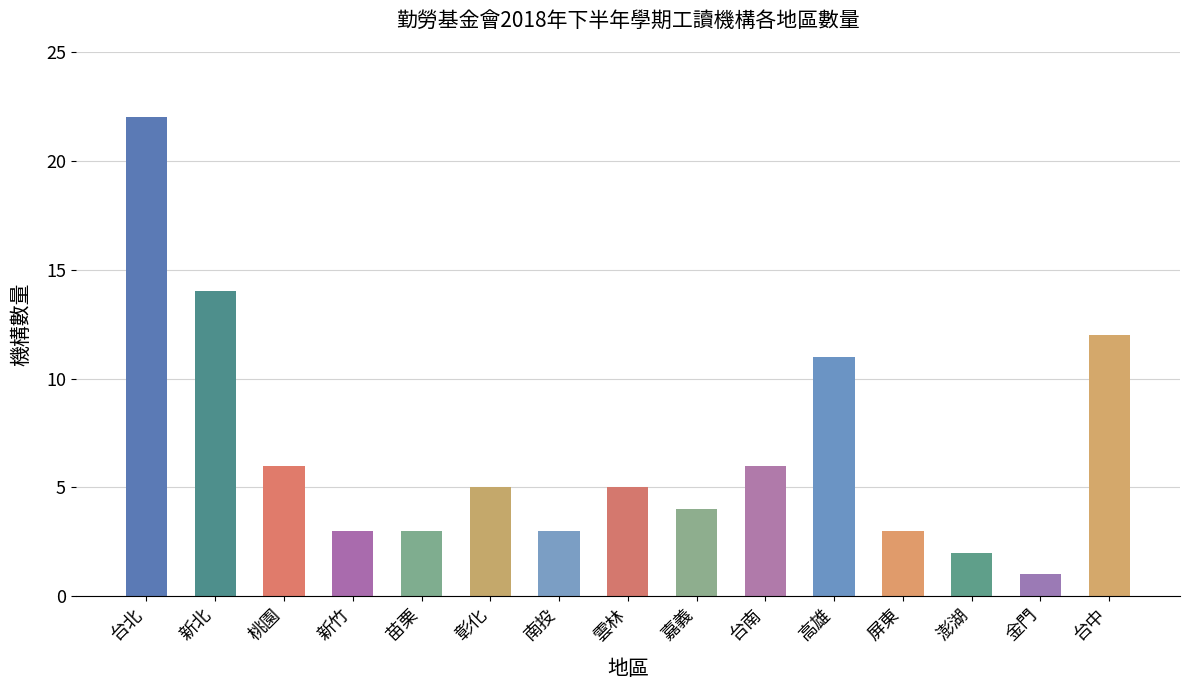

What is the change in value from 台北 to 台南?

-16